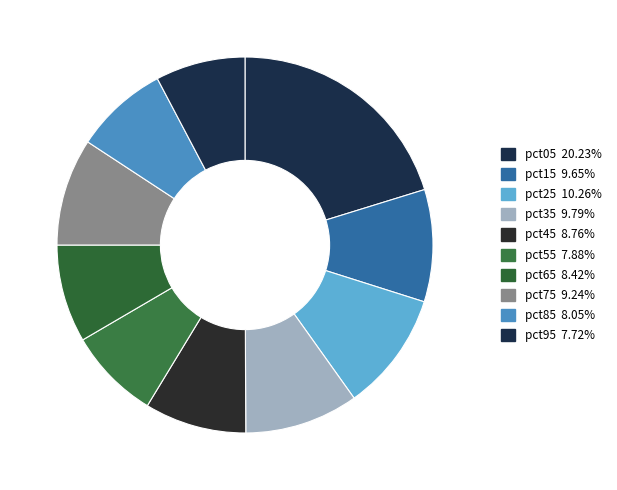

Does pct25 represent more than half of the total?

No